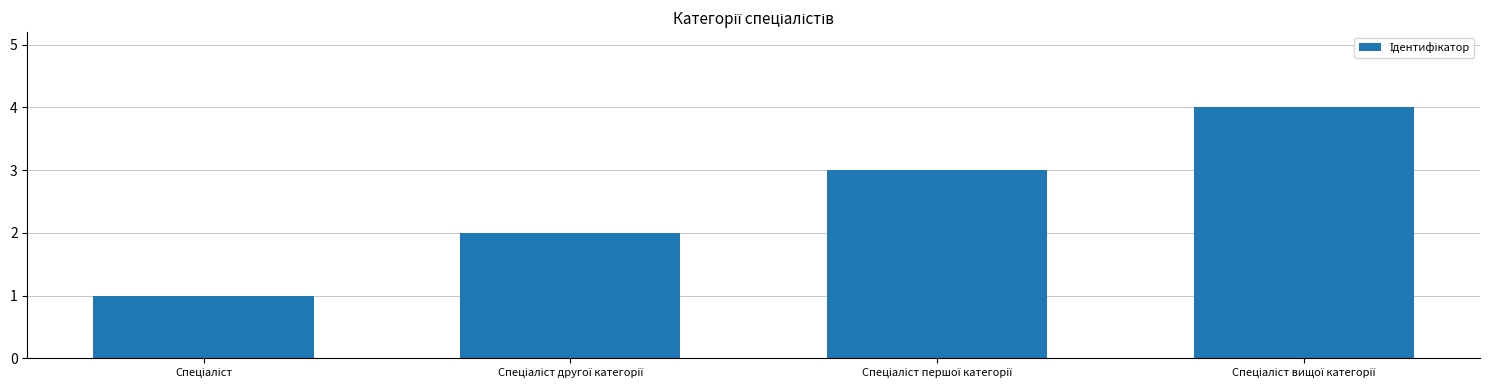

What is the greatest value displayed?

4